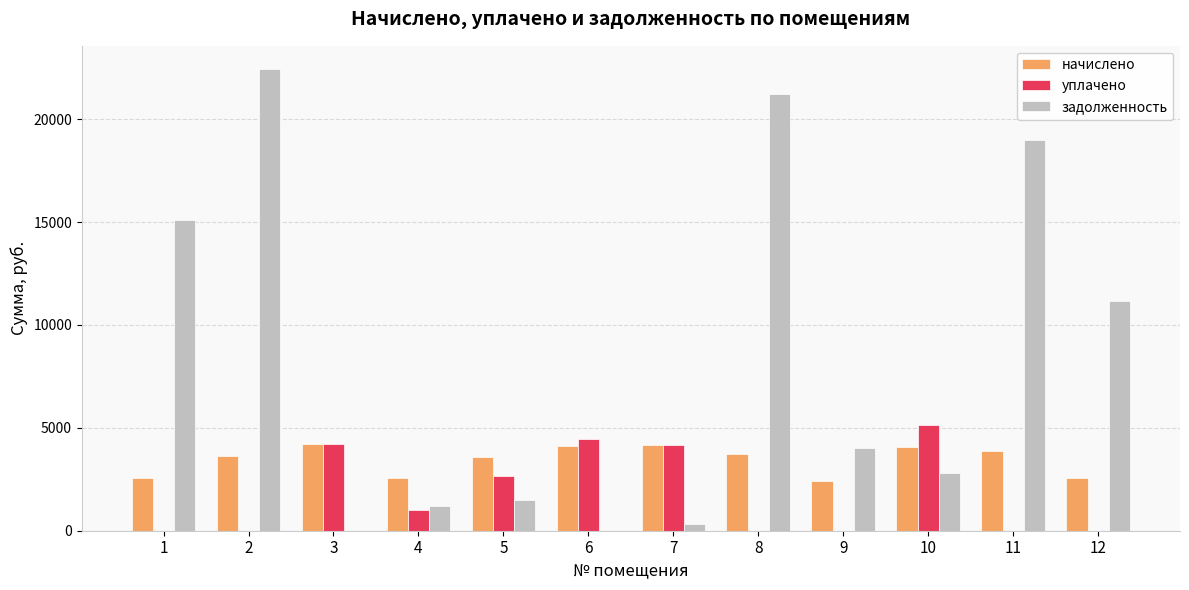

Are the bars grouped side by side (vs. stacked)?

Yes